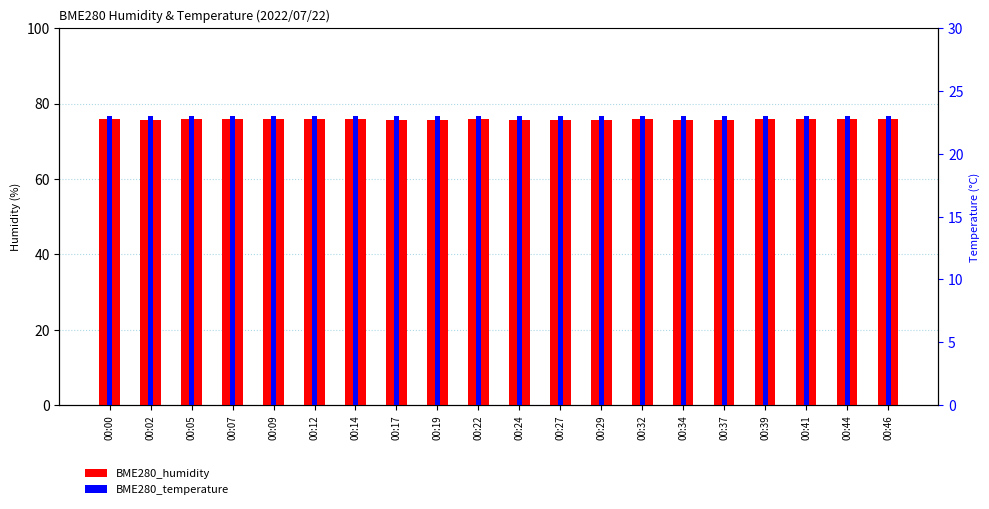

Reading left to right, what are all the values shown in this chart?

BME280_humidity: 75.8	75.7	75.9	75.8	75.8	75.9	75.8	75.8	75.7	75.8	75.7	75.7	75.6	75.8	75.7	75.8	75.8	75.9	75.8	76.0
BME280_temperature: 23.0	23.0	23.0	23.0	23.0	23.0	23.0	23.0	23.0	23.0	23.0	23.0	23.0	23.0	23.0	23.0	23.0	23.0	23.0	23.0